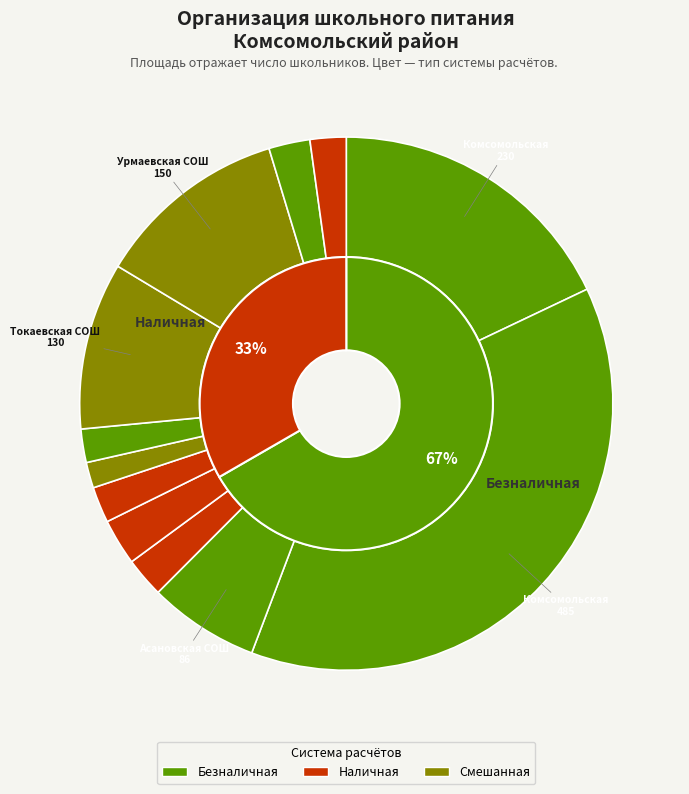

Does Нет account for over 50% of the chart?

No